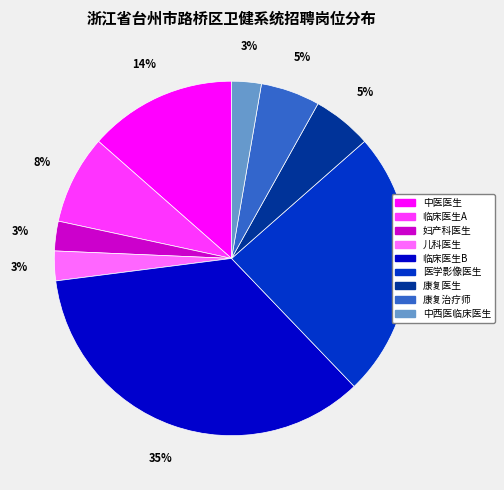

Is there a majority slice in this chart?

No